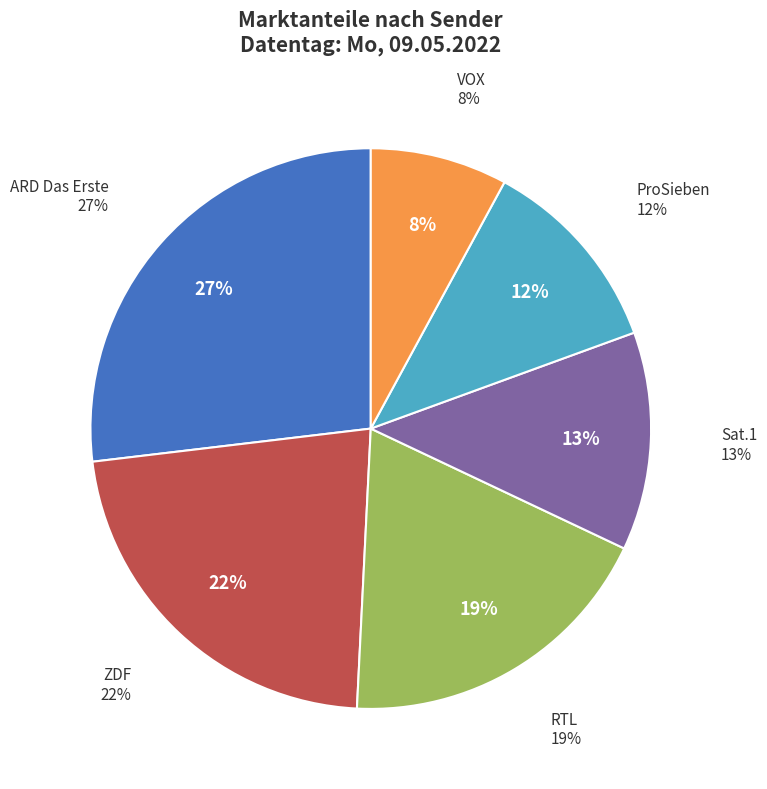

What percentage do Sat.1 and ARD Das Erste together represent?

39.5%